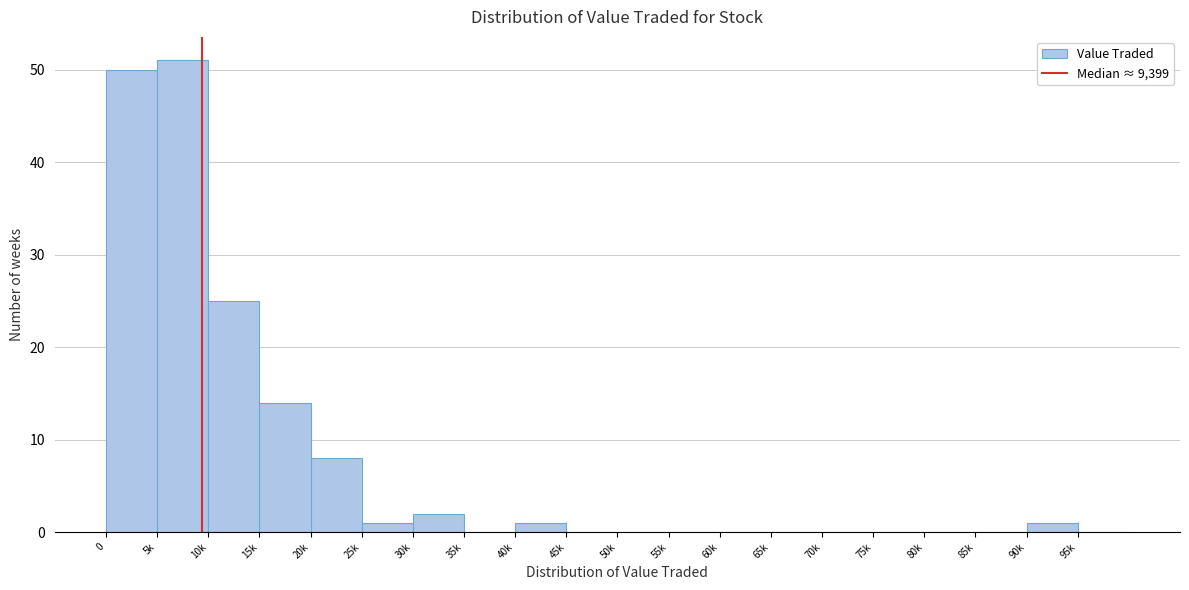

Which has a higher value, 30k or 20k?

20k